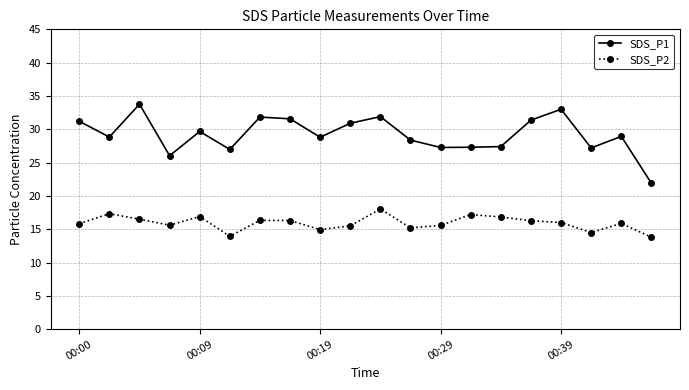

What is the average value of the SDS_P2 series?

15.9